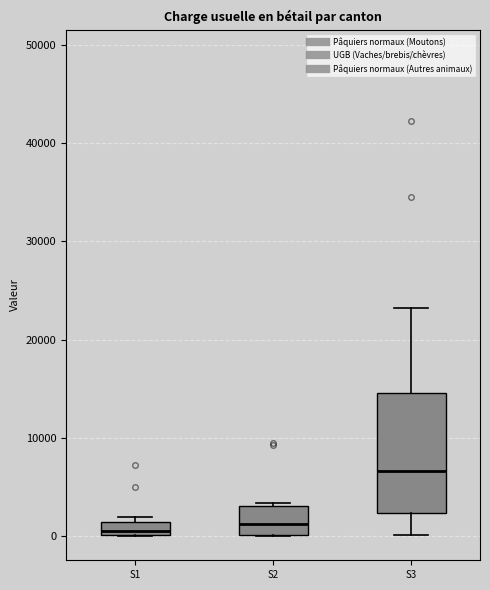

Which box is the tallest, from its lower edge to its upper edge?

S3